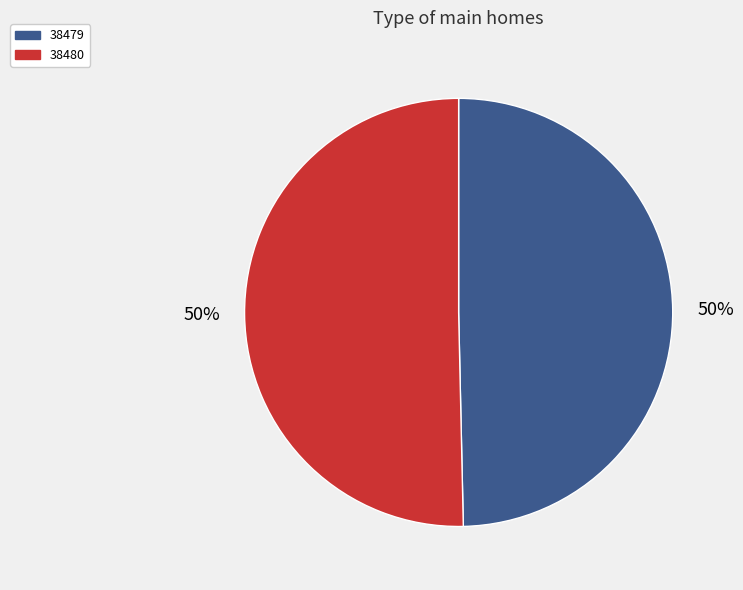

True or false: 38480 accounts for 39% of the total.

False